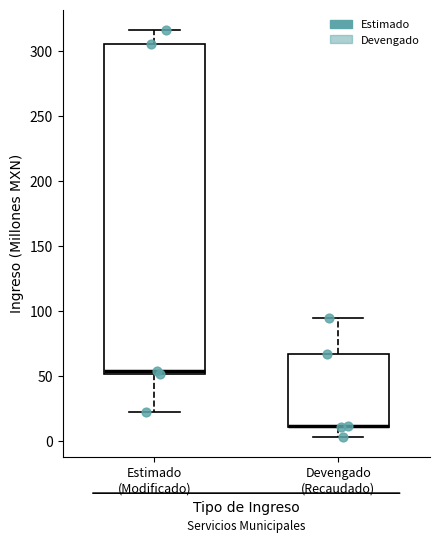

Reading left to right, read every box against the y-axis: the position of its median line, the range the box covers, and the ends of its whiskers. The values are not printed on the chart, so give them approximately, as read against the axis.

Estimado (Modificado): median 55, box 50 to 305, whiskers 20 to 315
Devengado (Recaudado): median 10 (drawn on the box's lower edge), box 10 to 65, whiskers 5 to 95